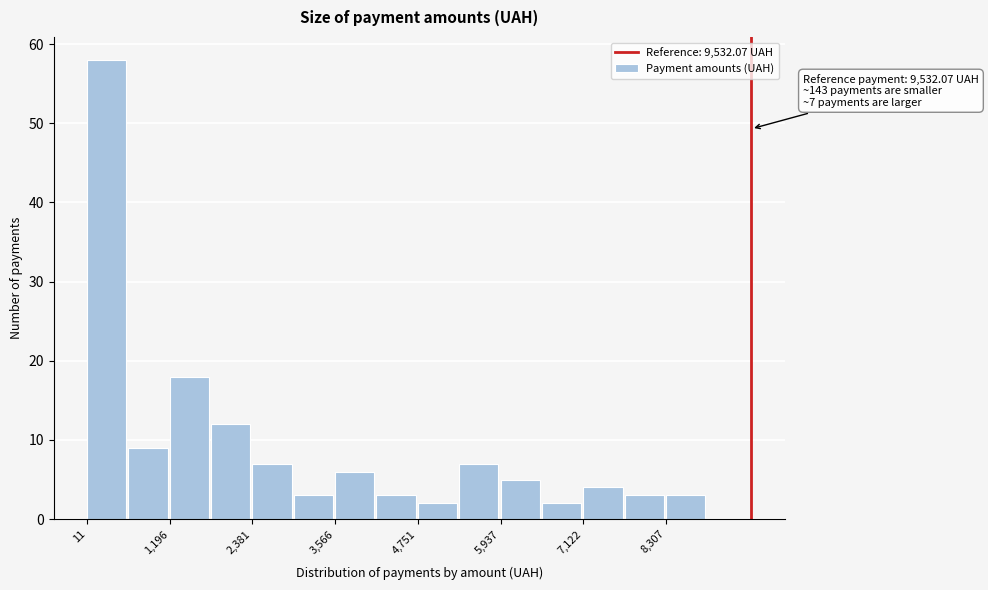

Read against the x-axis, roughly where is the centre of the tallest bar?

200